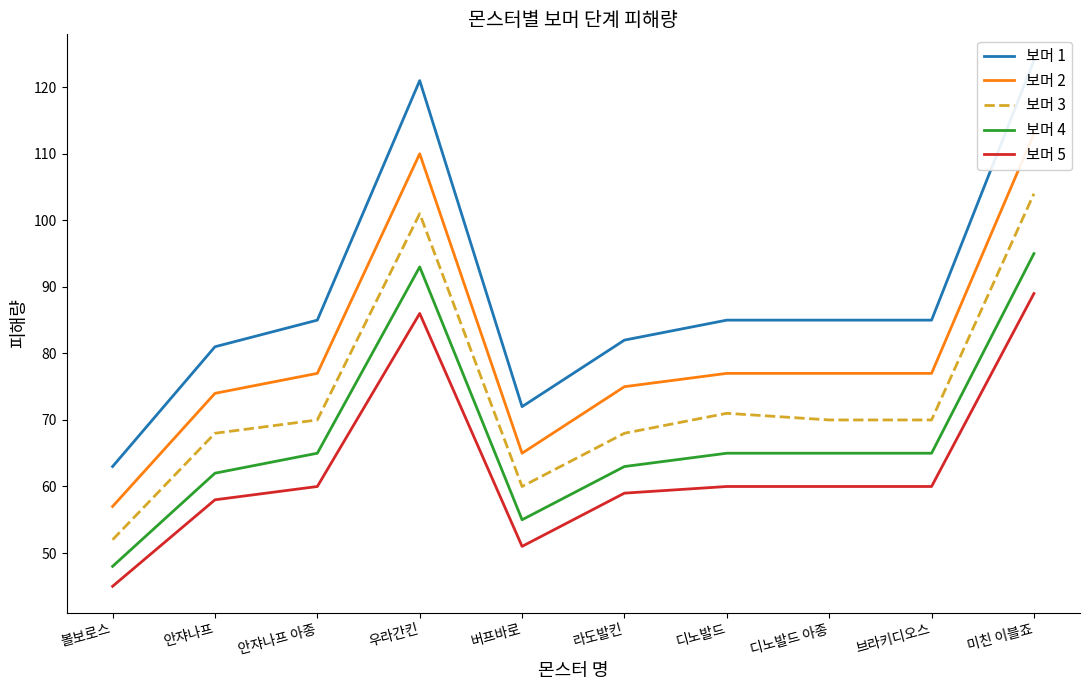

Is it true that 보머 2 equals 106 at 버프바로?

False